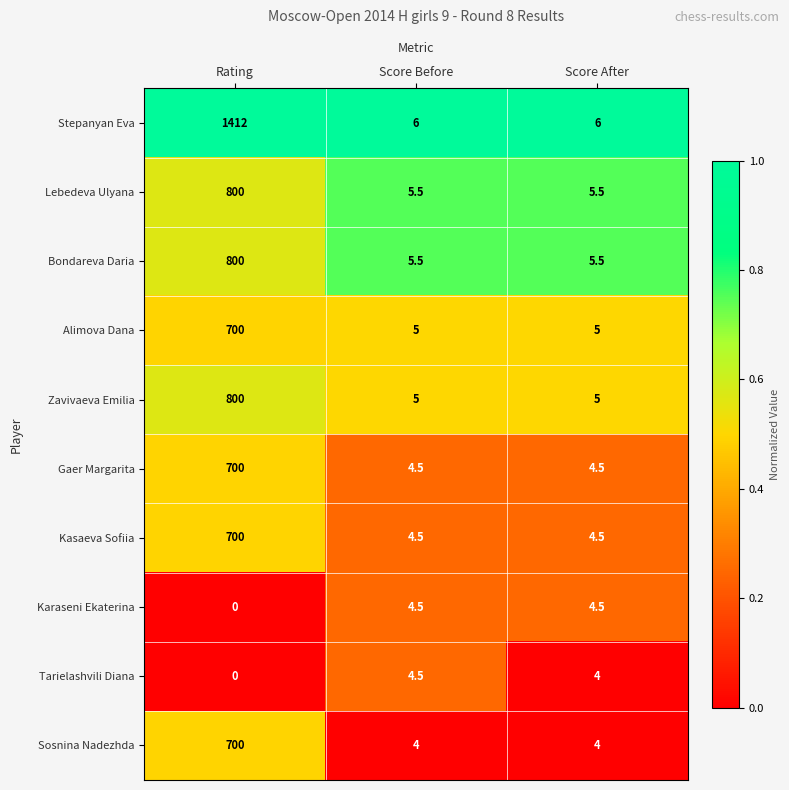

Which series changed the most between Rating and Score After?

Stepanyan Eva